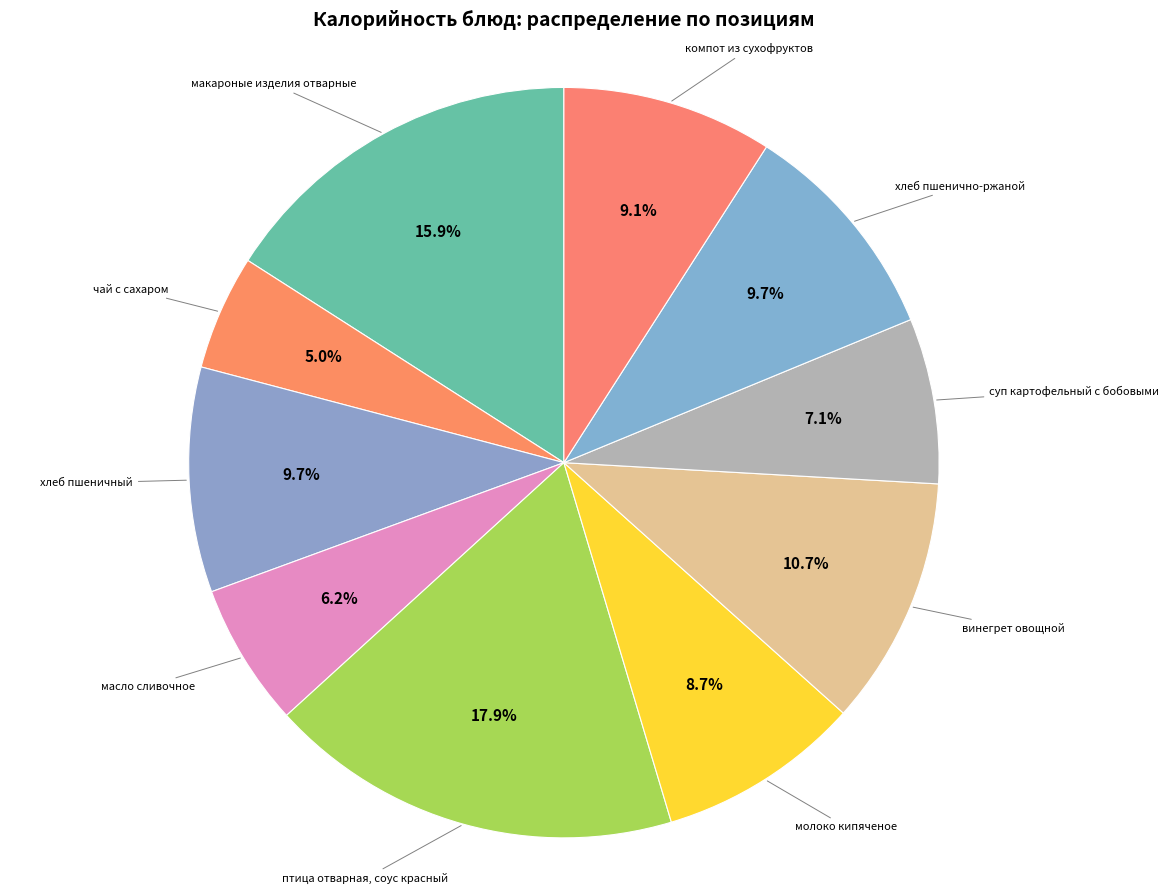

Which category has the biggest portion of the pie?

птица отварная, соус красный